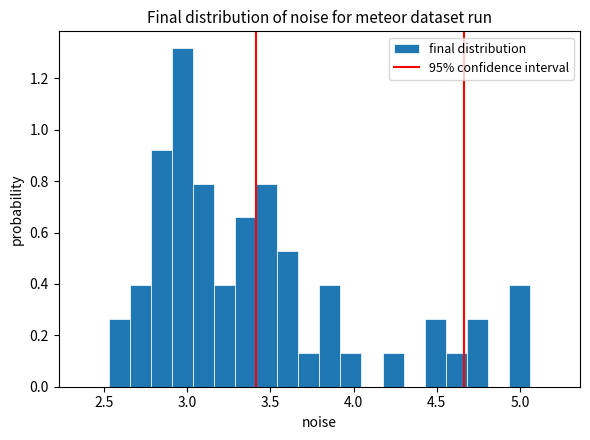

Read against the x-axis, roughly where is the centre of the tallest bar?

2.95